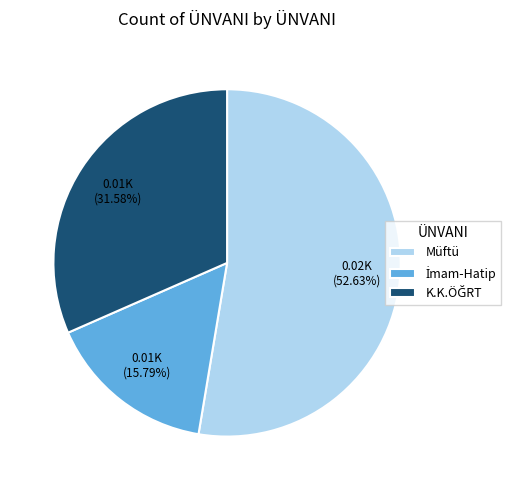

What is the largest slice in the pie chart?

Müftü